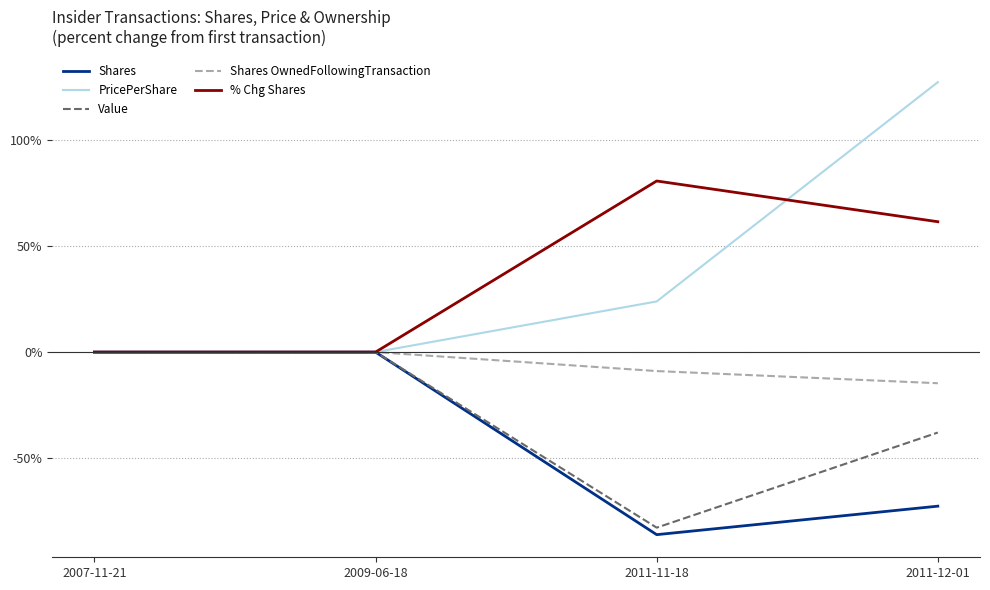

The % Chg Shares series shows -51.9 at 2009-06-18. True or false?

False